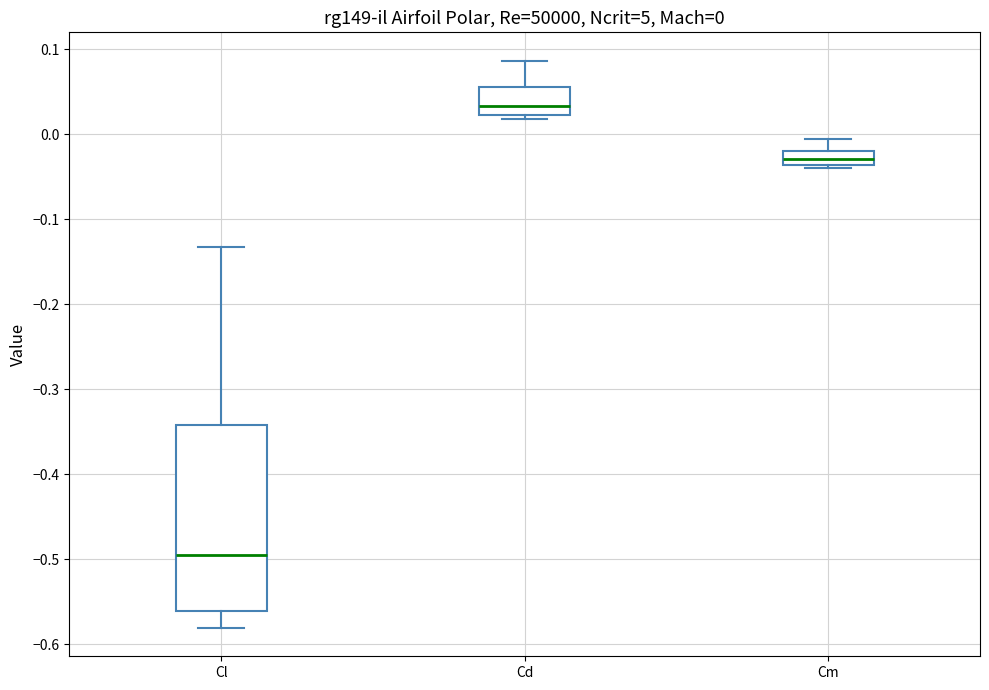

Which box is the tallest, from its lower edge to its upper edge?

Cl